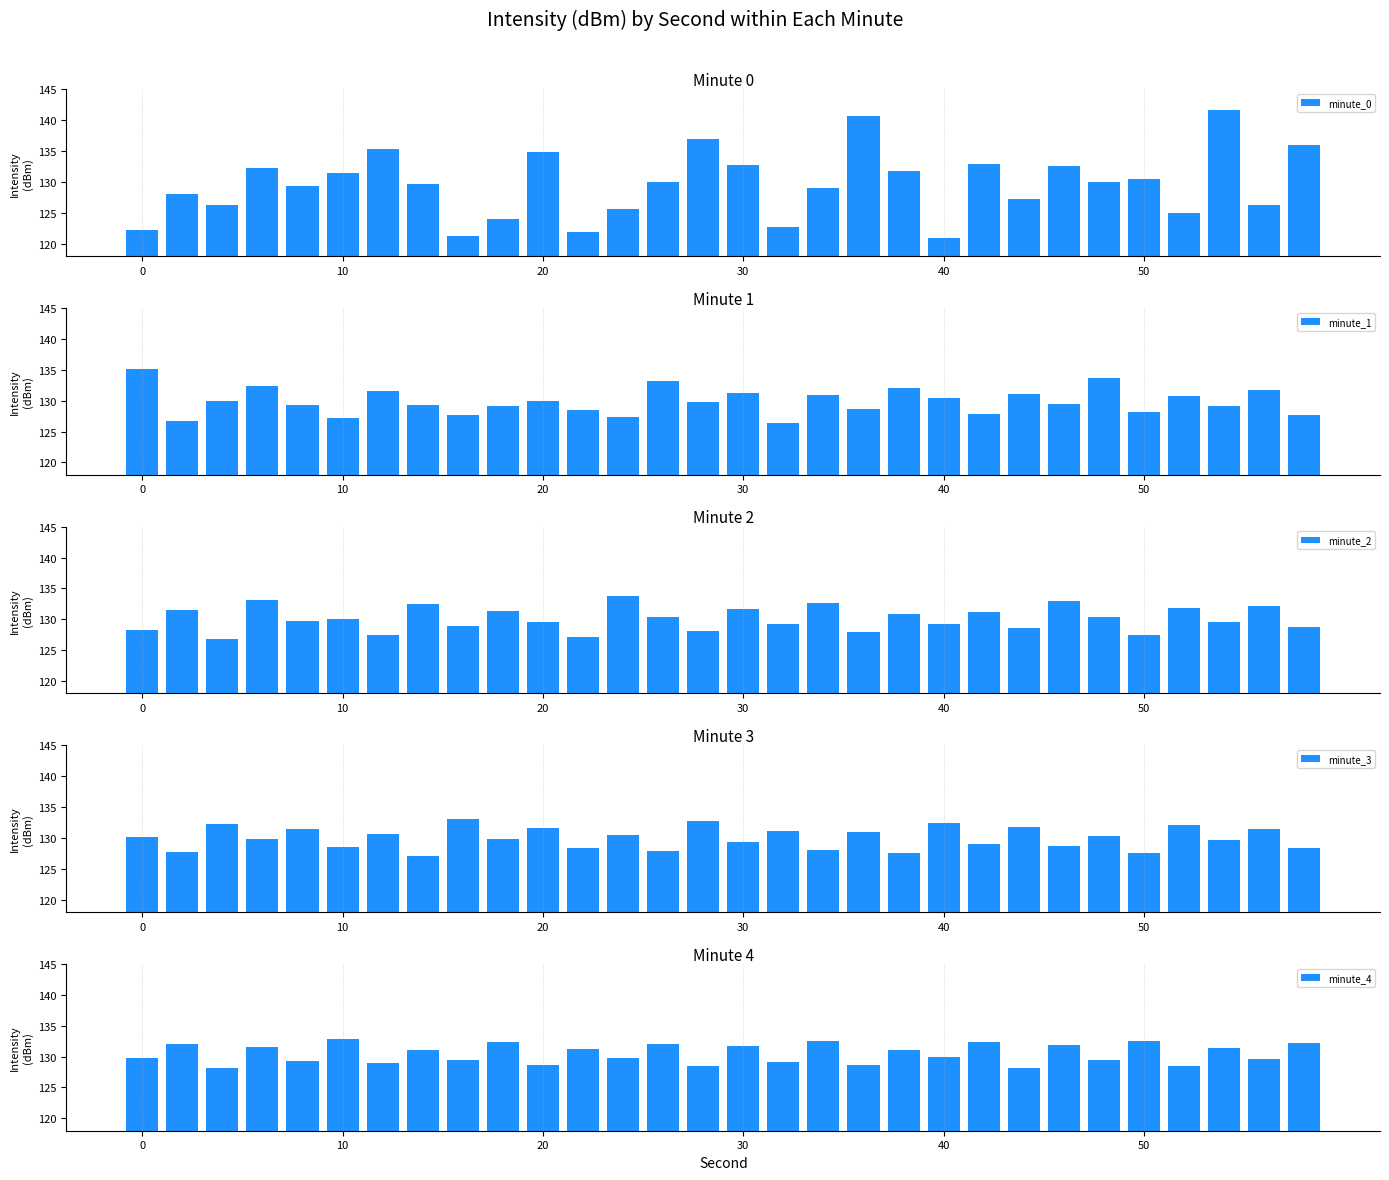

What is the difference between the second highest and minimum values in the minute_0 series?

19.8